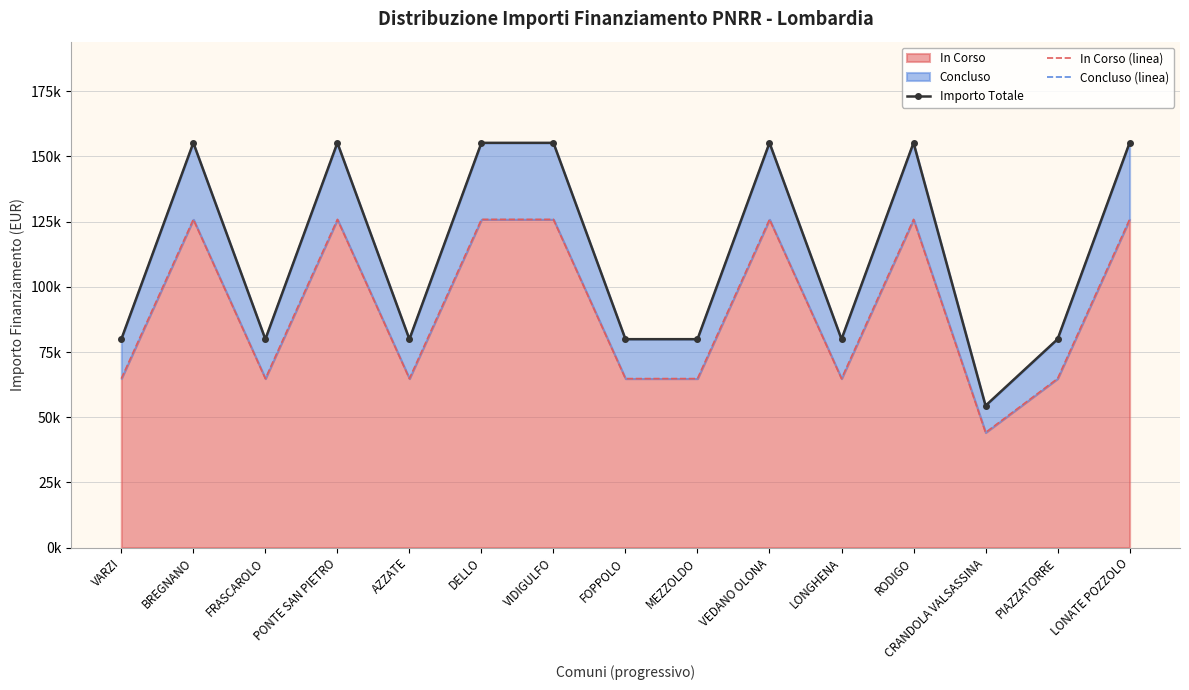

True or false: In Corso (linea) and Concluso (linea) intersect in this chart.

False